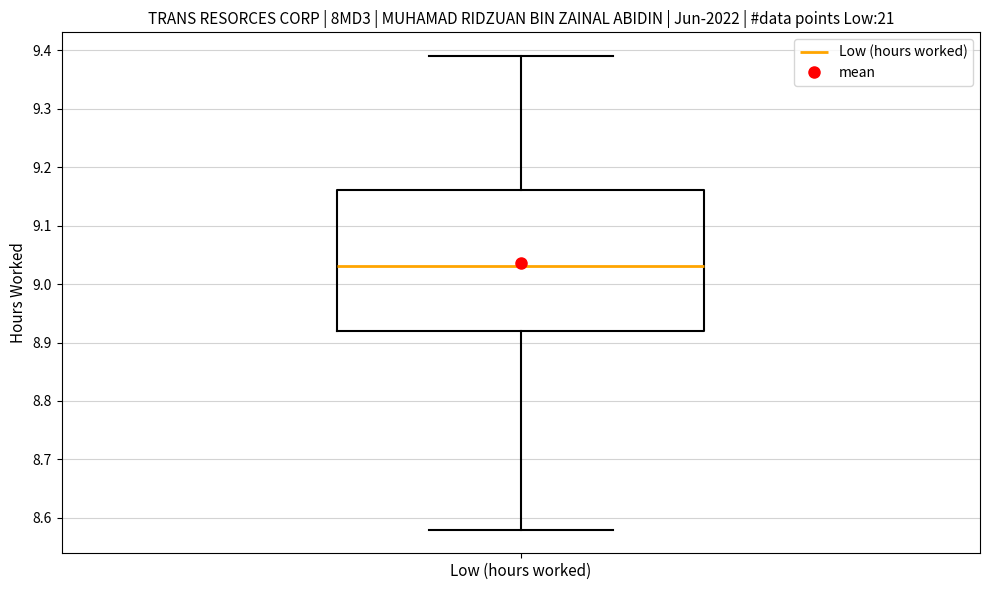

Read this box plot against the y-axis: the position of the median line, the range covered by the box, and the ends of both whiskers. The values are not printed on the chart, so give them approximately, as read against the axis.

median 9.03, box 8.92 to 9.16, whiskers 8.58 to 9.39